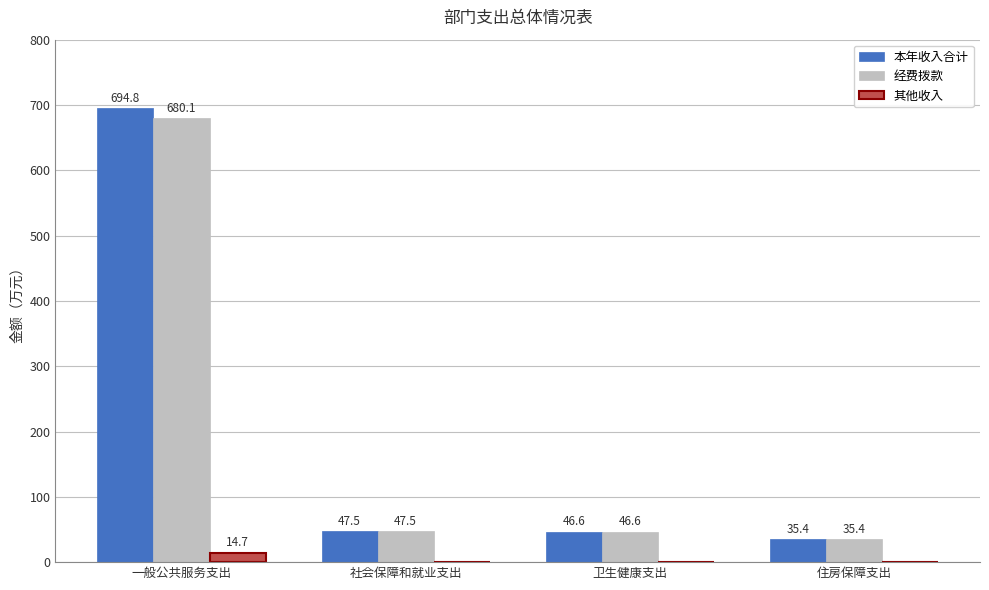

At which category is the sum across all series the highest?

一般公共服务支出